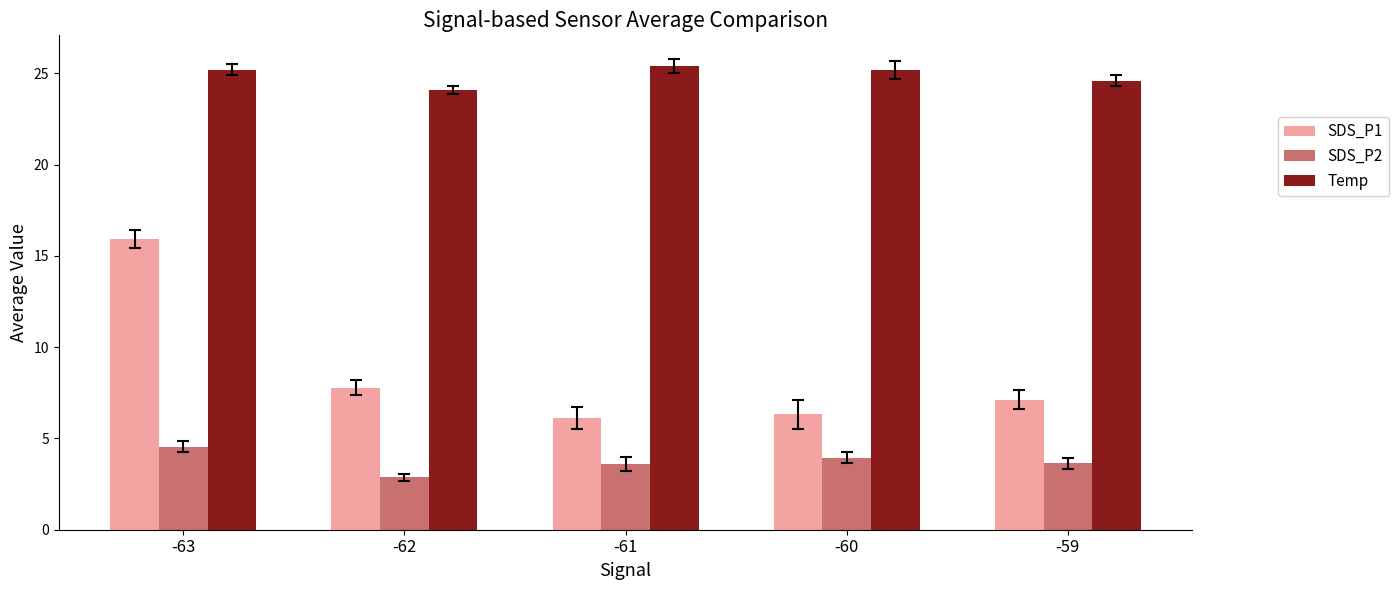

The value of Temp at -62 is 24.1. True or false?

True